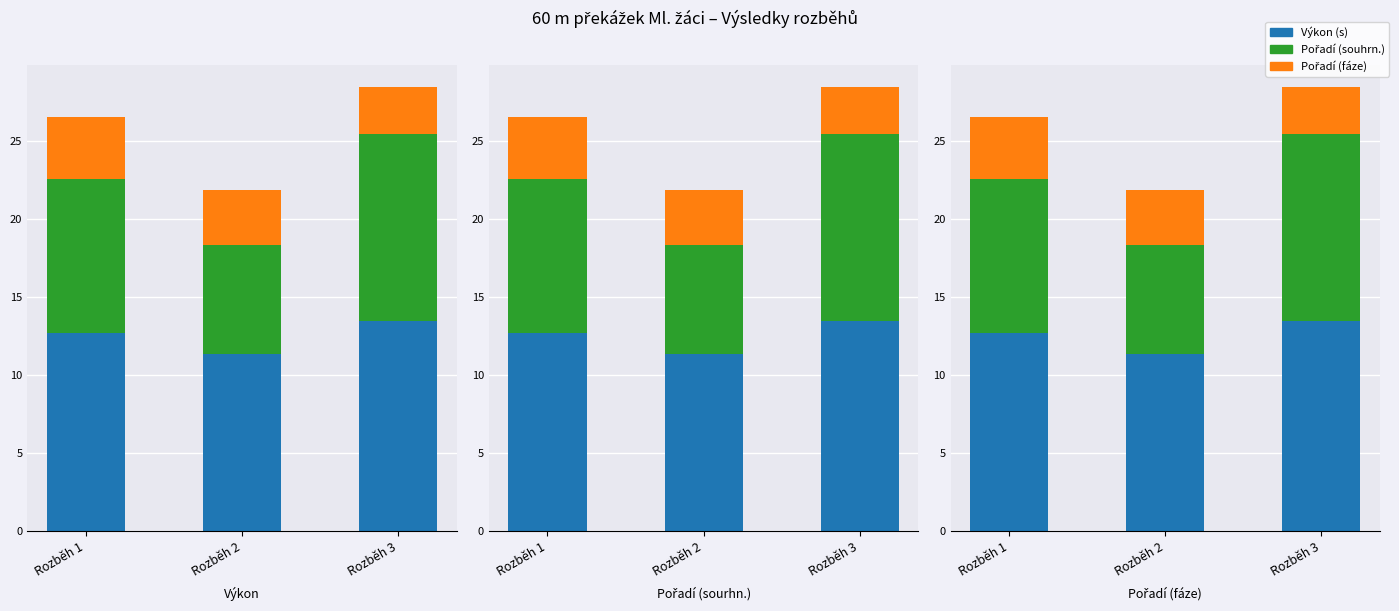

At which category is the sum across all series the highest?

Rozběh 3